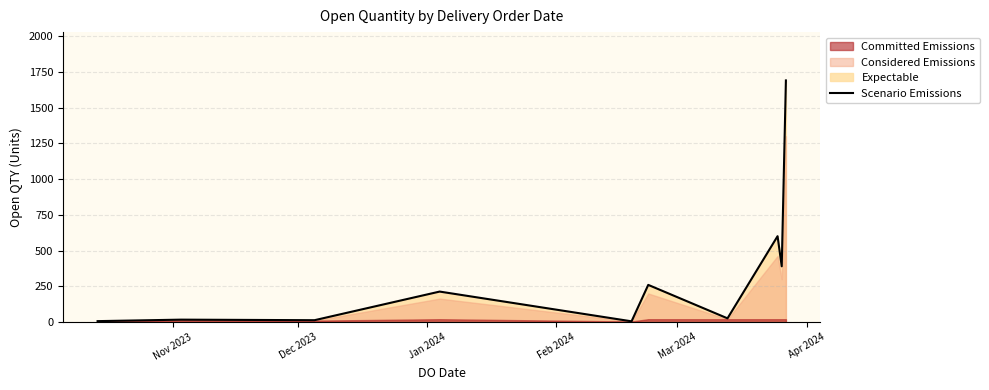

What is the label of the 10th point from the right?

Nov 2023